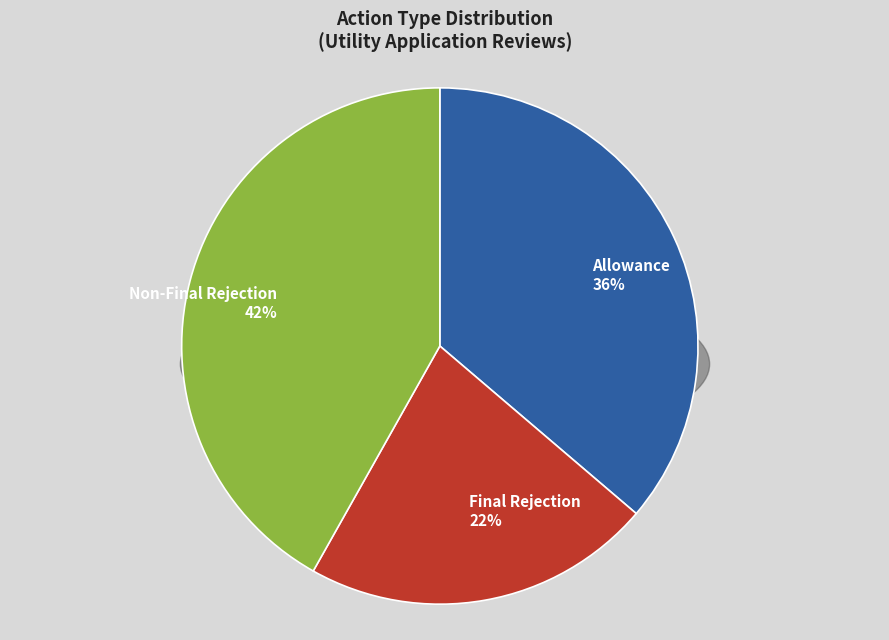

Count the number of slices in the pie.

3